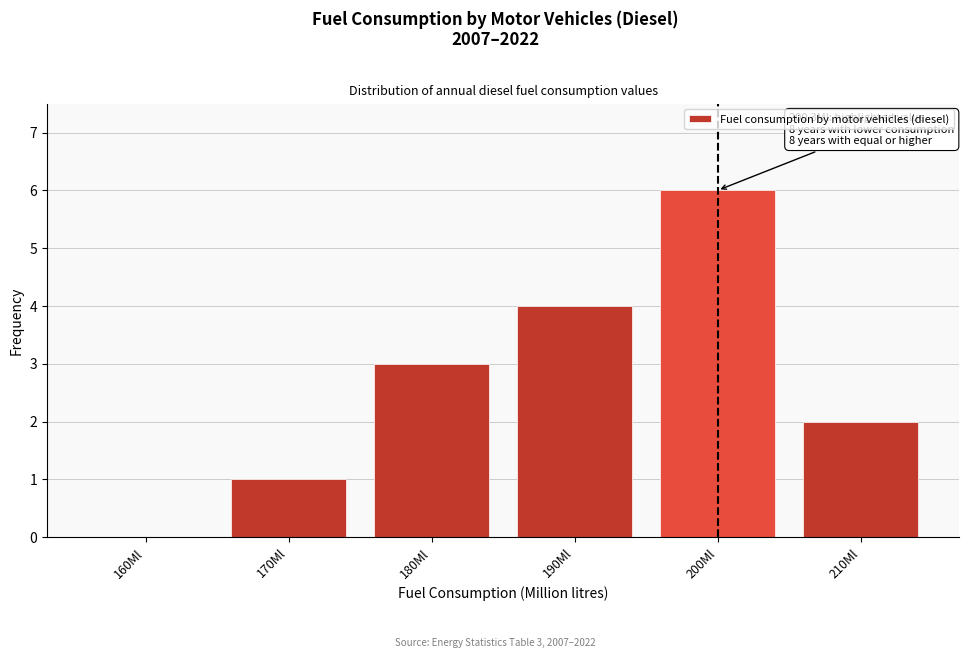

Reading left to right, extract all data points from this chart.

160Ml=0	170Ml=1	180Ml=3	190Ml=4	200Ml=6	210Ml=2